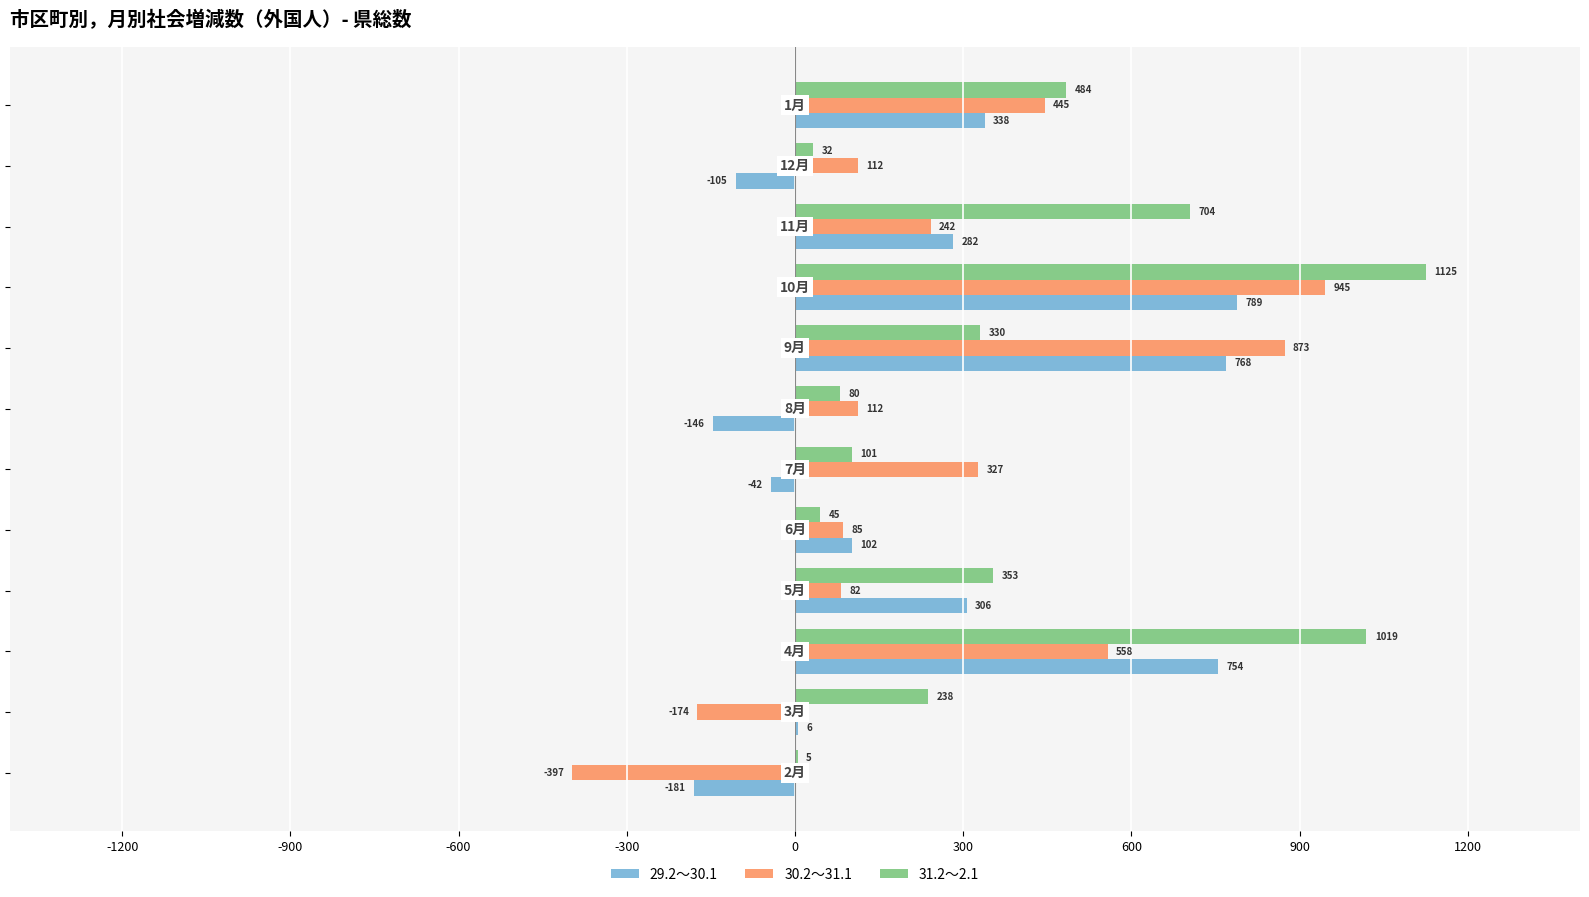

Which series has the largest total across all categories?

31.2～2.1